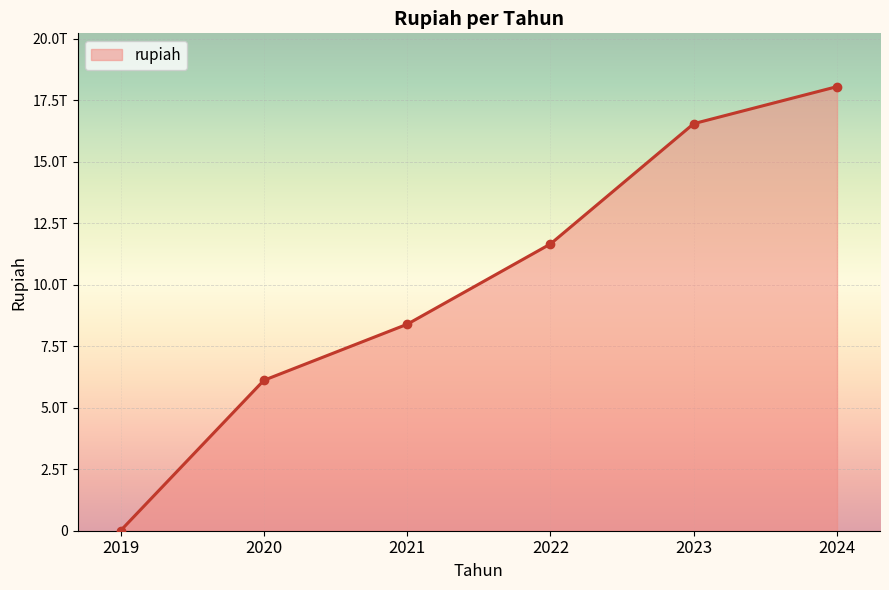

Does the chart have visible grid lines?

Yes